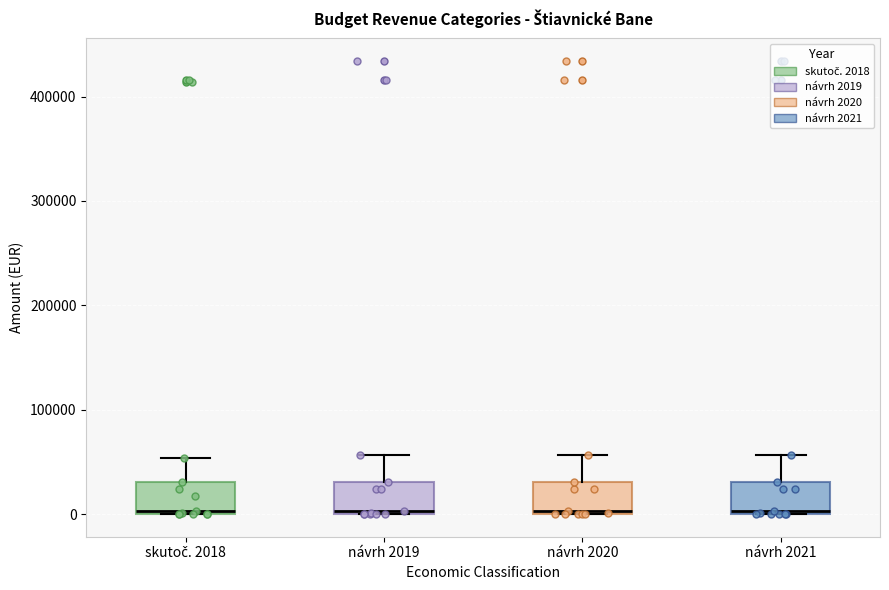

Where is the upper edge of the box for návrh 2021 on the y-axis? The values are not printed on the chart, so give them approximately, as read against the axis.

30000